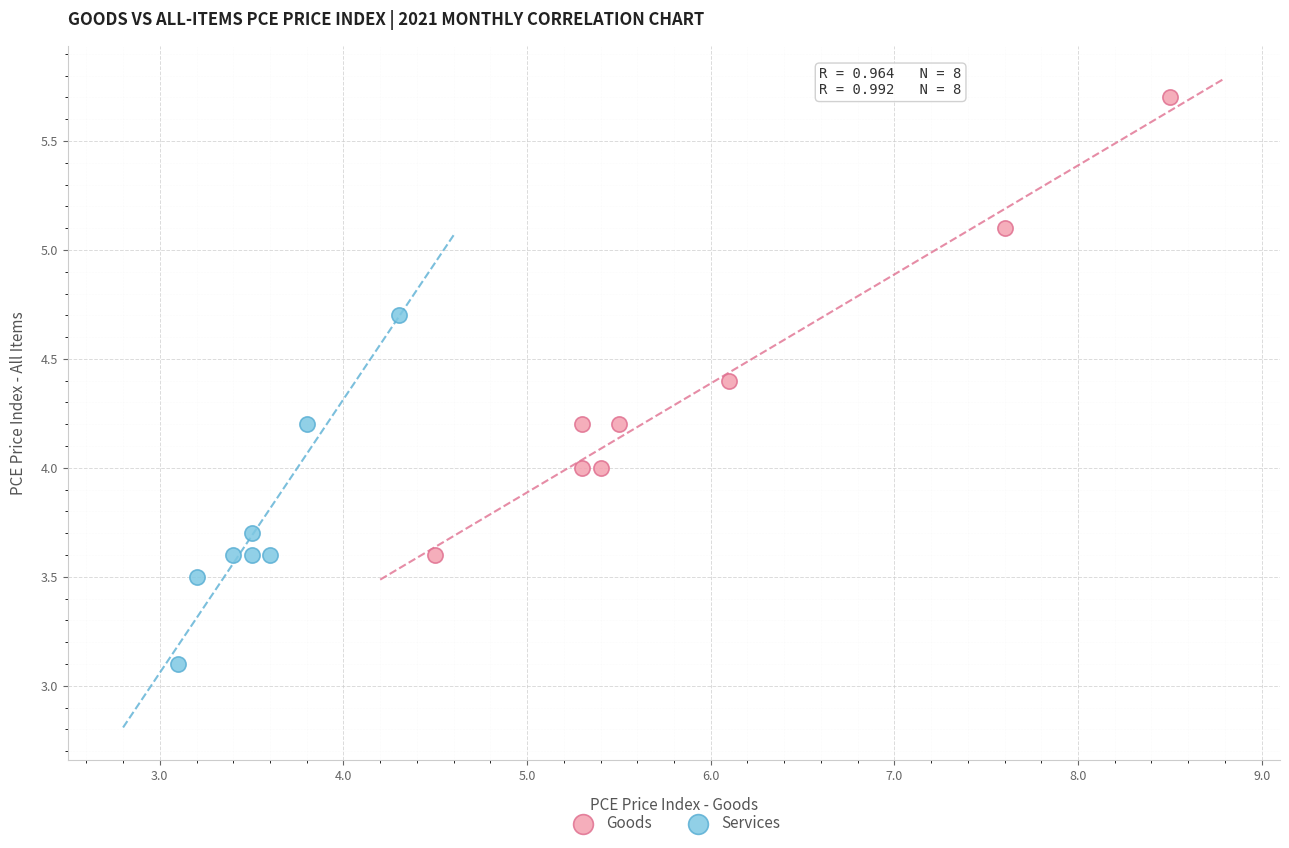

Which series reaches the minimum Y coordinate?

Services